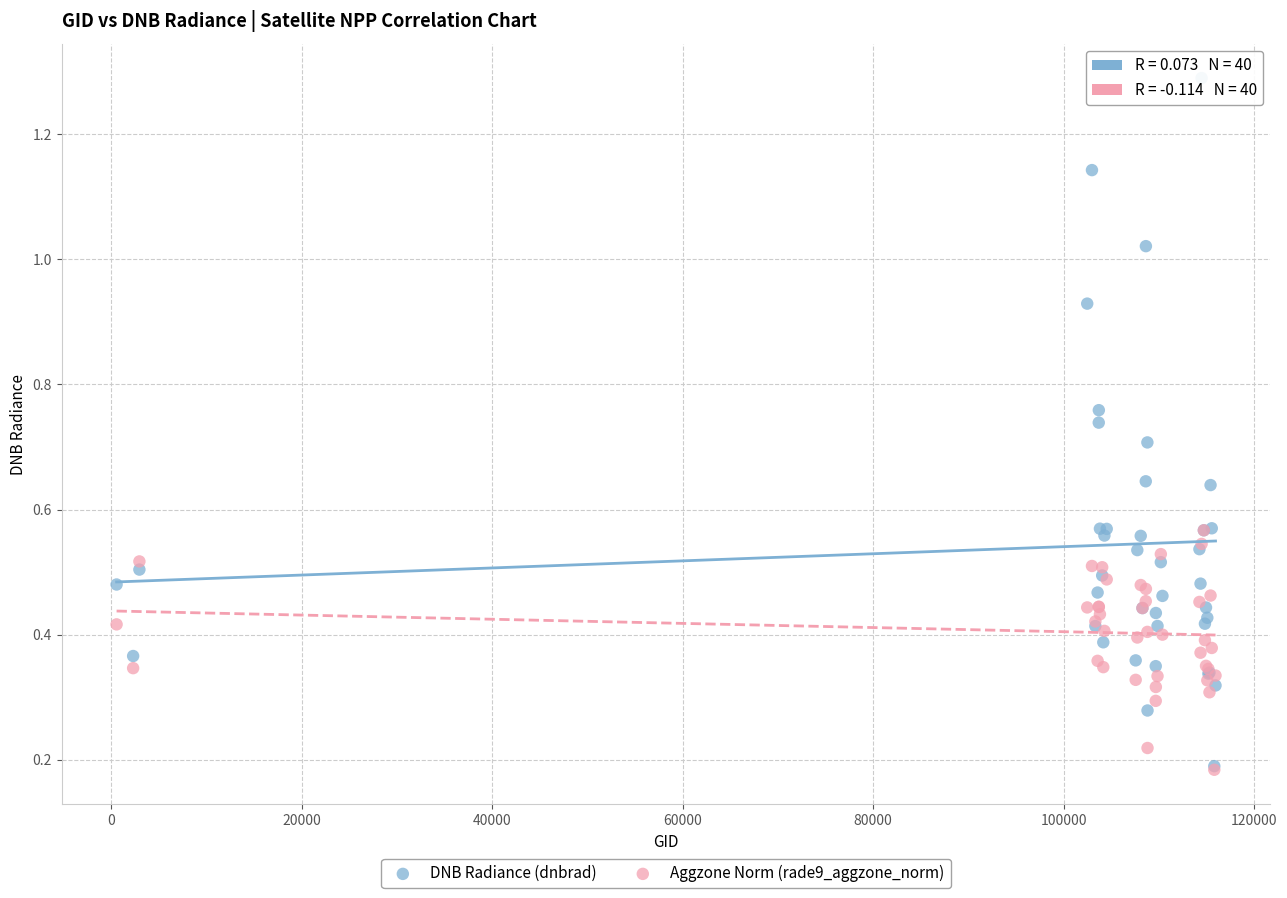

Which series has the widest spread of Y values?

DNB Radiance (dnbrad)